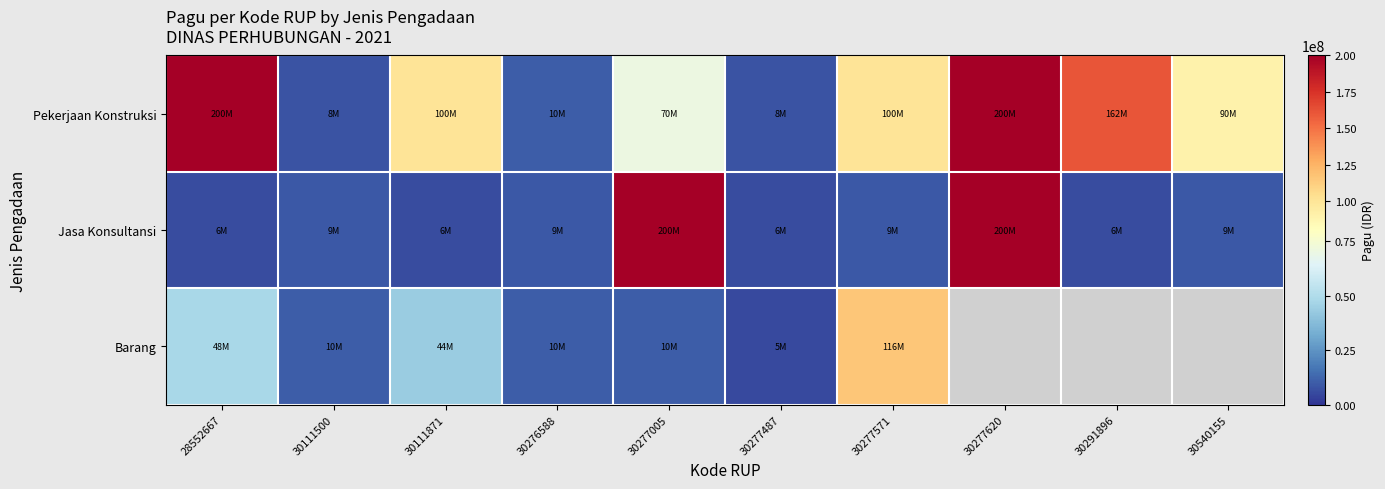

What is the difference between the highest and lowest values at 30276588?

1000000.0